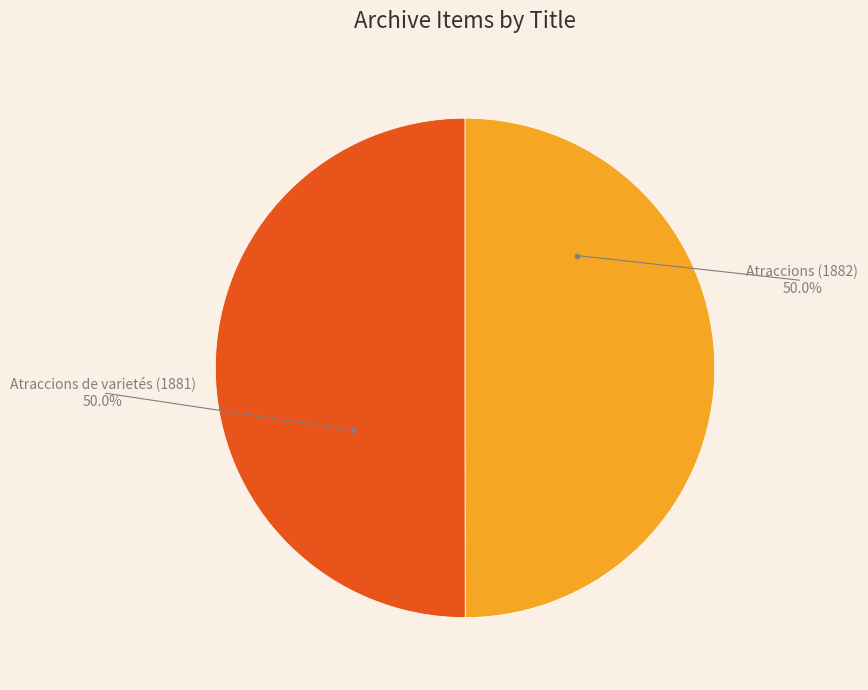

What is the ratio of the value at Atraccions de varietés (1881) to the value at Atraccions (1882)?

1.0